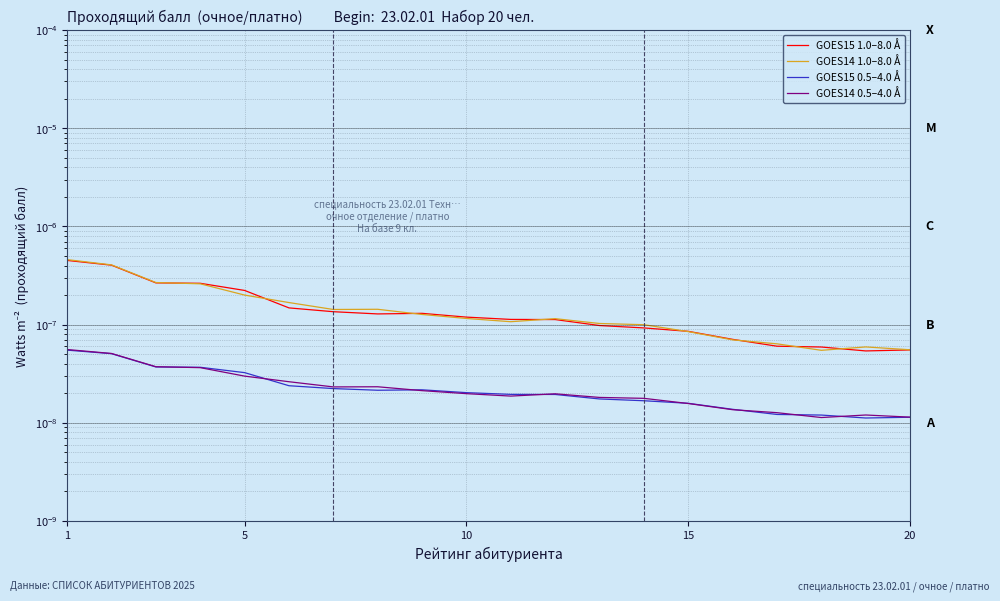

Is the value of GOES14 1.0–8.0 Å at 9 greater than the value of GOES15 1.0–8.0 Å at 13?

Yes